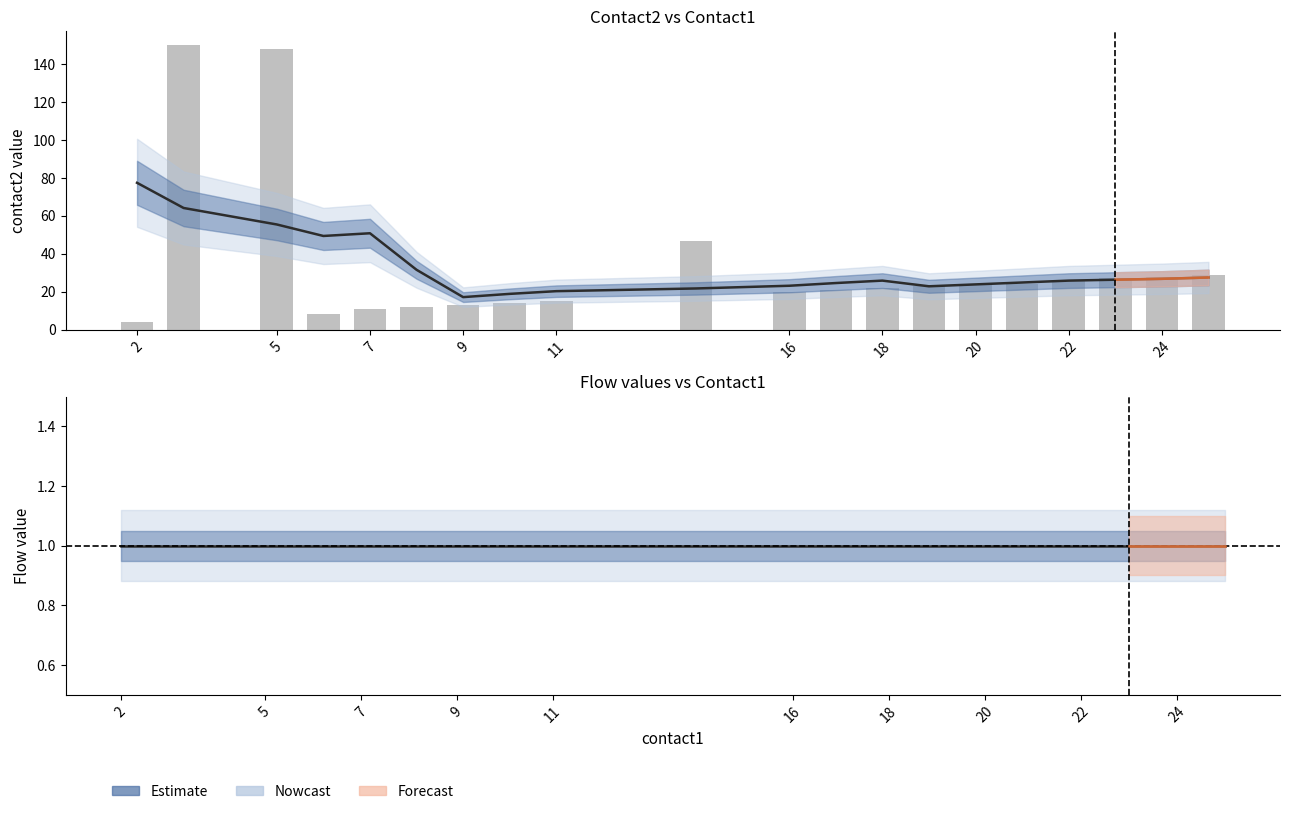

Which series has the largest total across all categories?

contact2